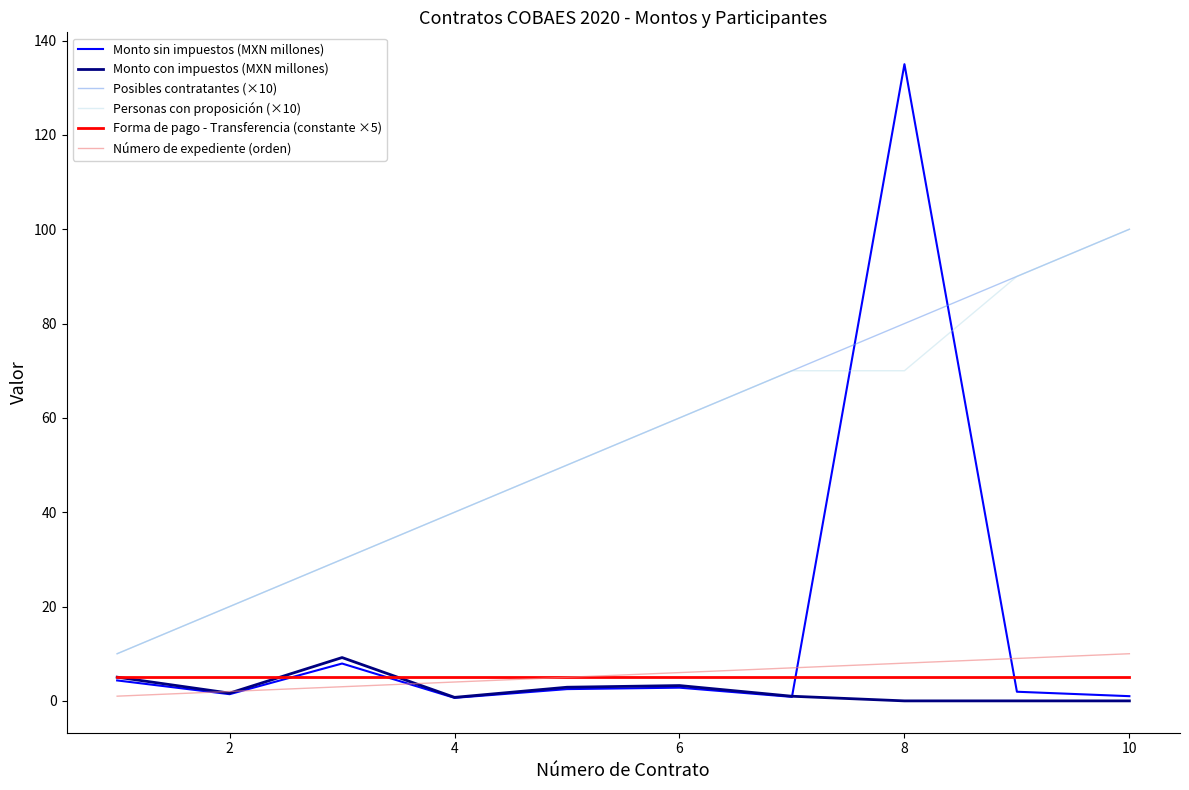

What is the average value of the Monto sin impuestos (MXN millones) series?

15.8